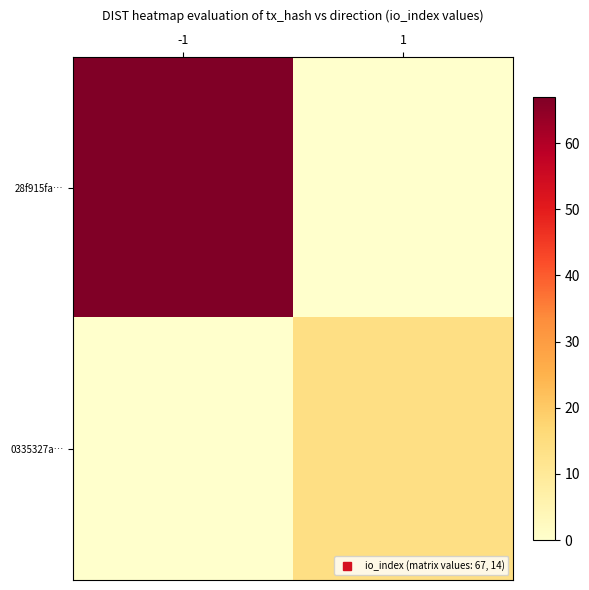

Reading left to right, transcribe all the data shown in this chart.

28f915fa…: -1=67	1=0
0335327a…: -1=0	1=14